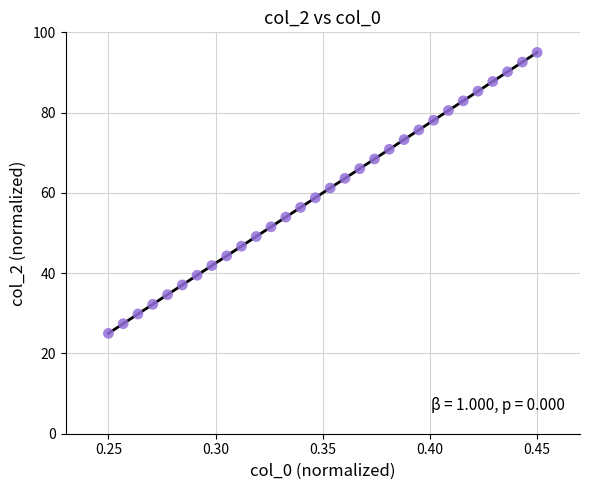

List the coordinates of all points as (Y, X) pairs, reading left to right.

(25.0, 0.2)  (27.4, 0.3)  (29.8, 0.3)  (32.2, 0.3)  (34.7, 0.3)  (37.1, 0.3)  (39.5, 0.3)  (41.9, 0.3)  (44.3, 0.3)  (46.7, 0.3)  (49.1, 0.3)  (51.6, 0.3)  (54.0, 0.3)  (56.4, 0.3)  (58.8, 0.3)  (61.2, 0.4)  (63.6, 0.4)  (66.0, 0.4)  (68.4, 0.4)  (70.9, 0.4)  (73.3, 0.4)  (75.7, 0.4)  (78.1, 0.4)  (80.5, 0.4)  (82.9, 0.4)  (85.3, 0.4)  (87.8, 0.4)  (90.2, 0.4)  (92.6, 0.4)  (95.0, 0.5)